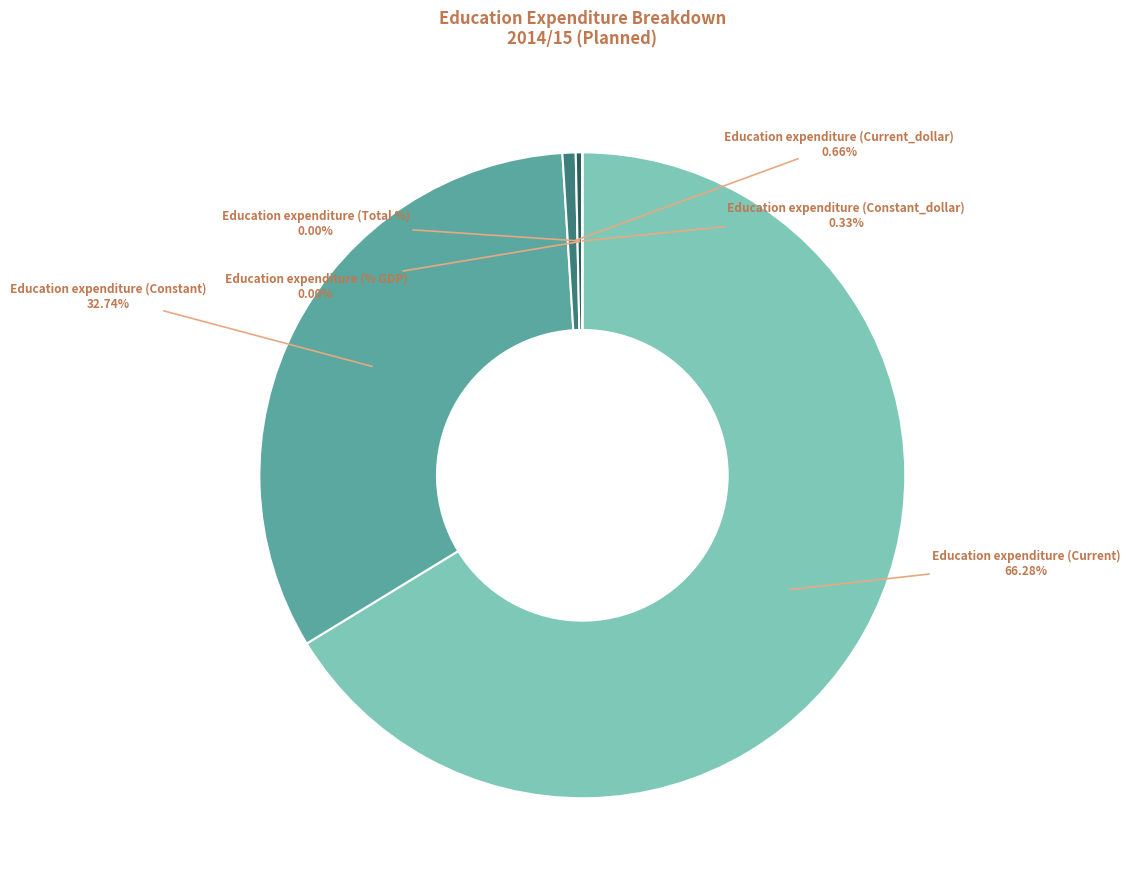

How many segments does this pie chart have?

6